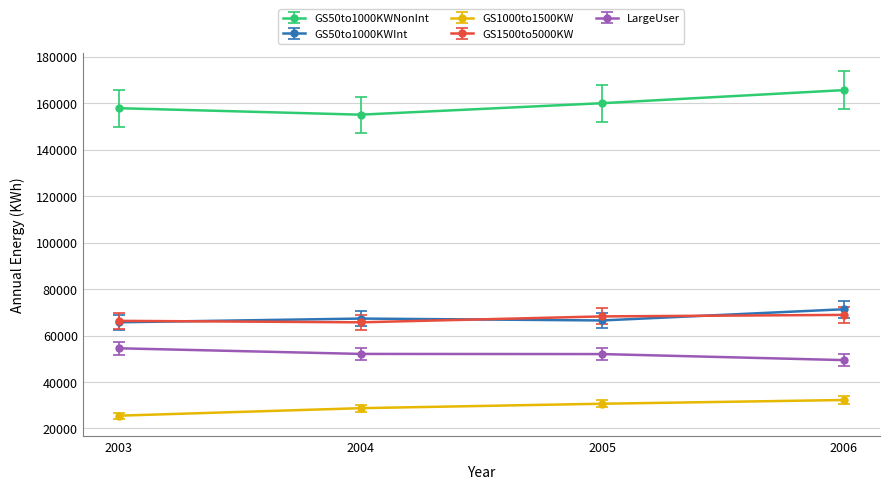

What is the maximum value shown in the chart?

165643.0